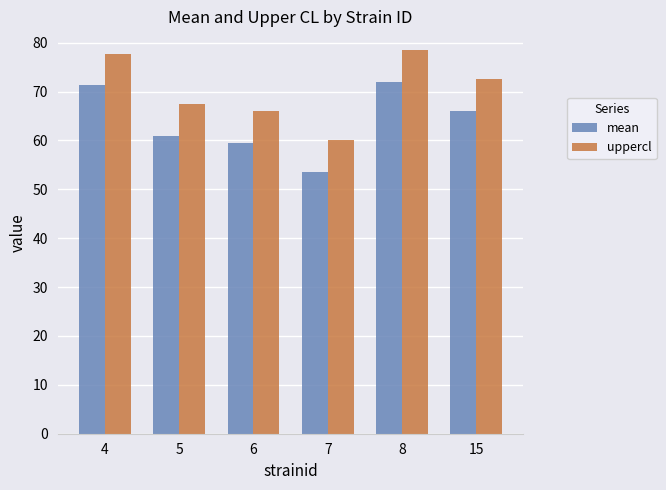

At how many categories does at least one series exceed 58?

6